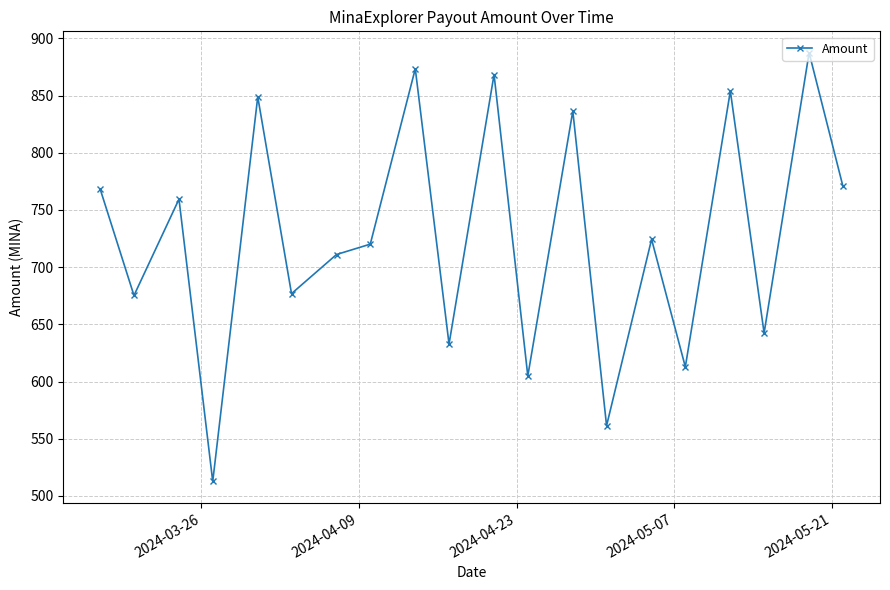

What is the value of the 10th point from the left?

632.8